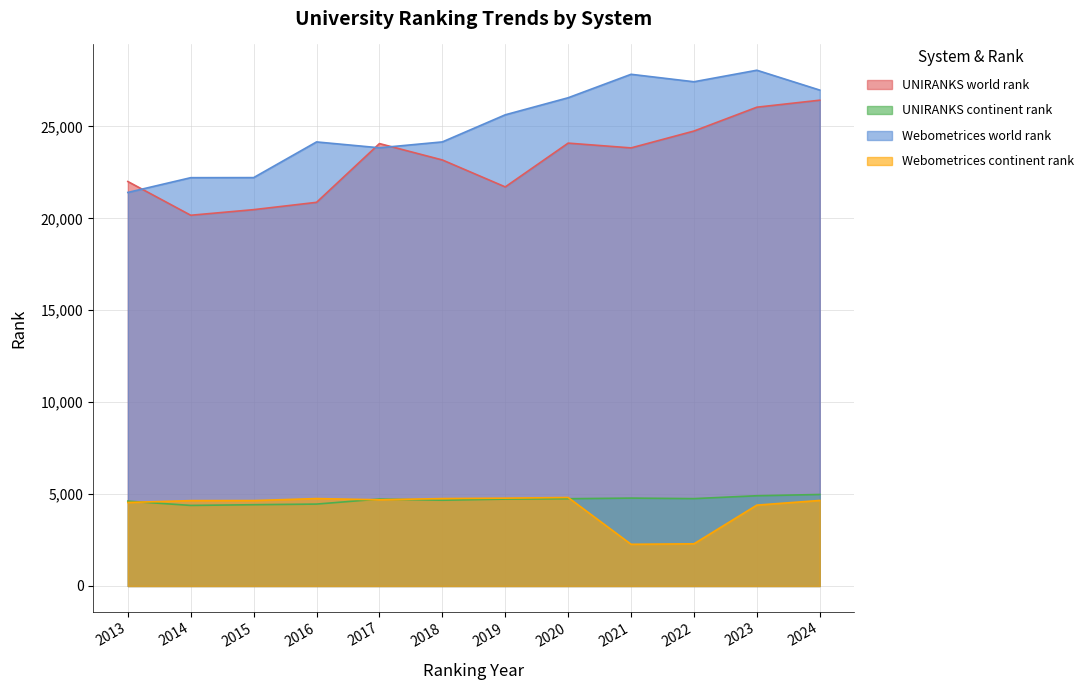

At which category is the sum across all series the highest?

2023